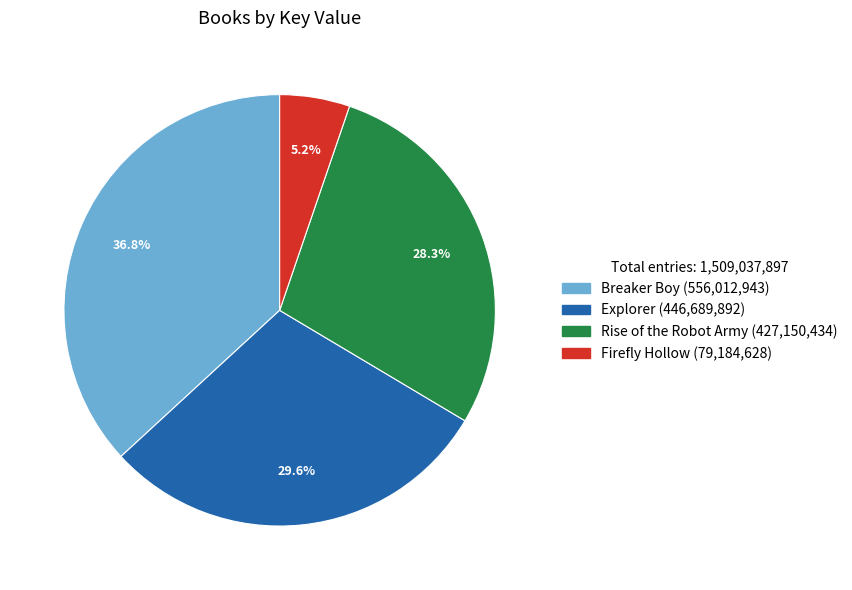

To the nearest percent, what portion does Breaker Boy represent?

37%